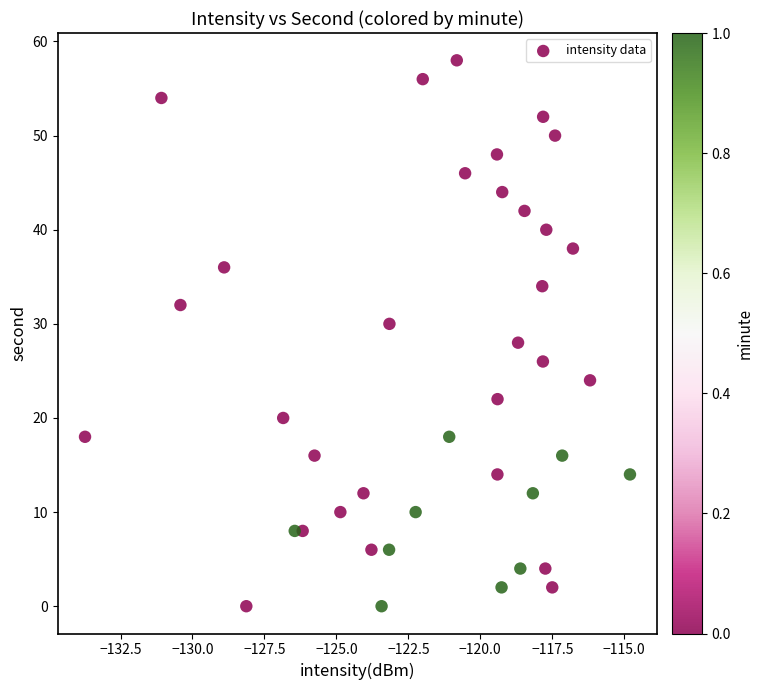

What is the range of Y values (max minus min)?

58